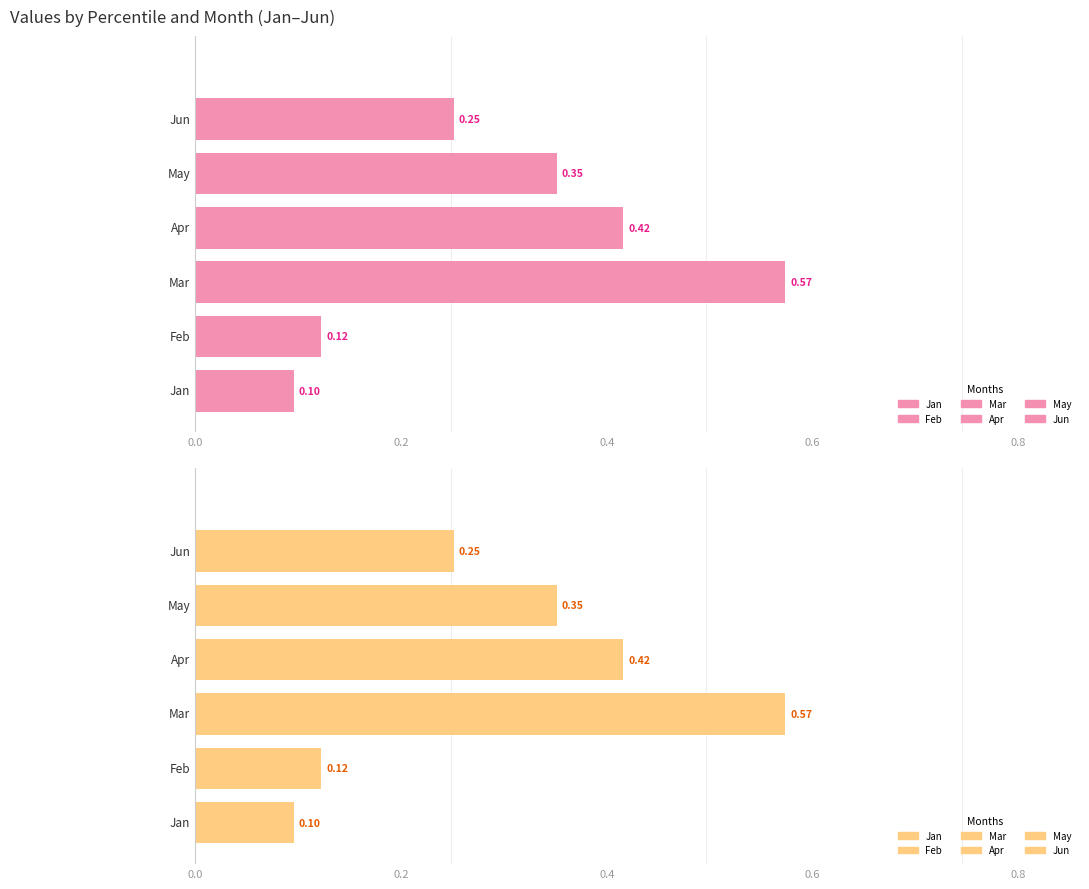

What is the average value of the Jun series?

0.3